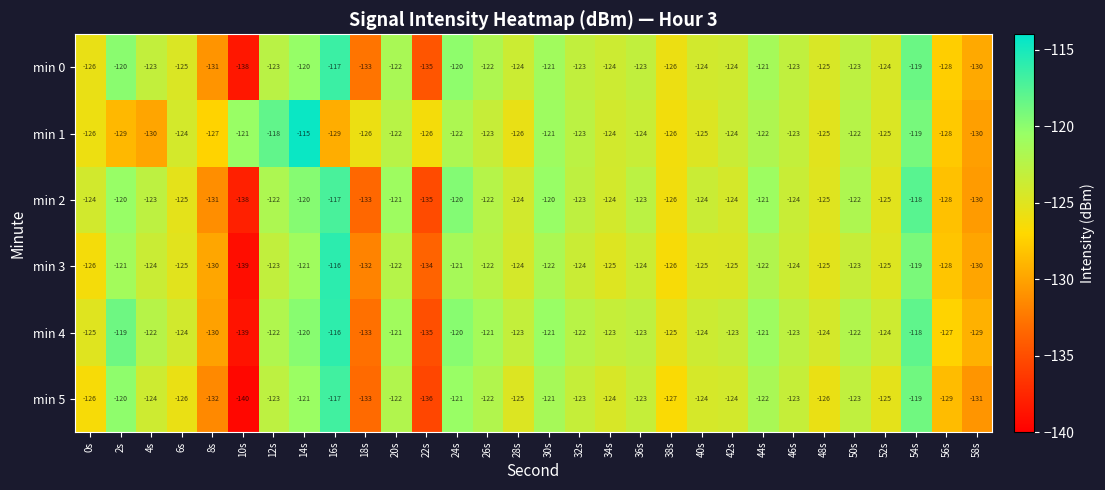

Is it true that min 5 equals -129 at 56s?

True